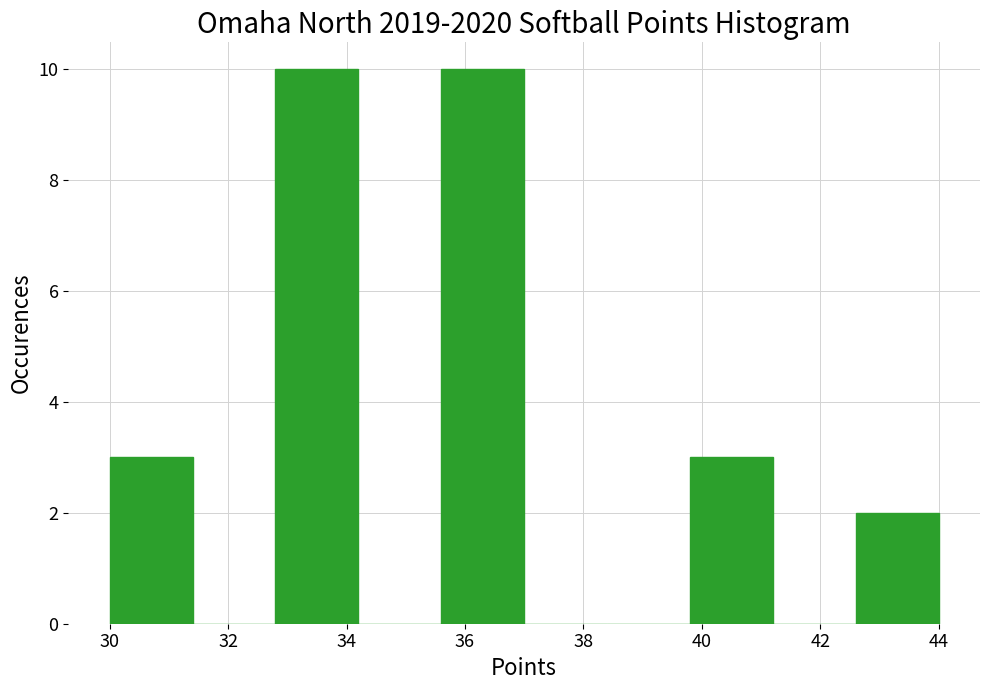

Reading left to right, list every bar in this chart as the range it spans on the x-axis followed by its height. The values are not printed on the chart, so give them approximately, as read against the axis.

30.0 to 31.4: 3
31.4 to 32.8: 0
32.8 to 34.2: 10
34.2 to 35.6: 0
35.6 to 37.0: 10
37.0 to 38.4: 0
38.4 to 39.8: 0
39.8 to 41.2: 3
41.2 to 42.6: 0
42.6 to 44.0: 2